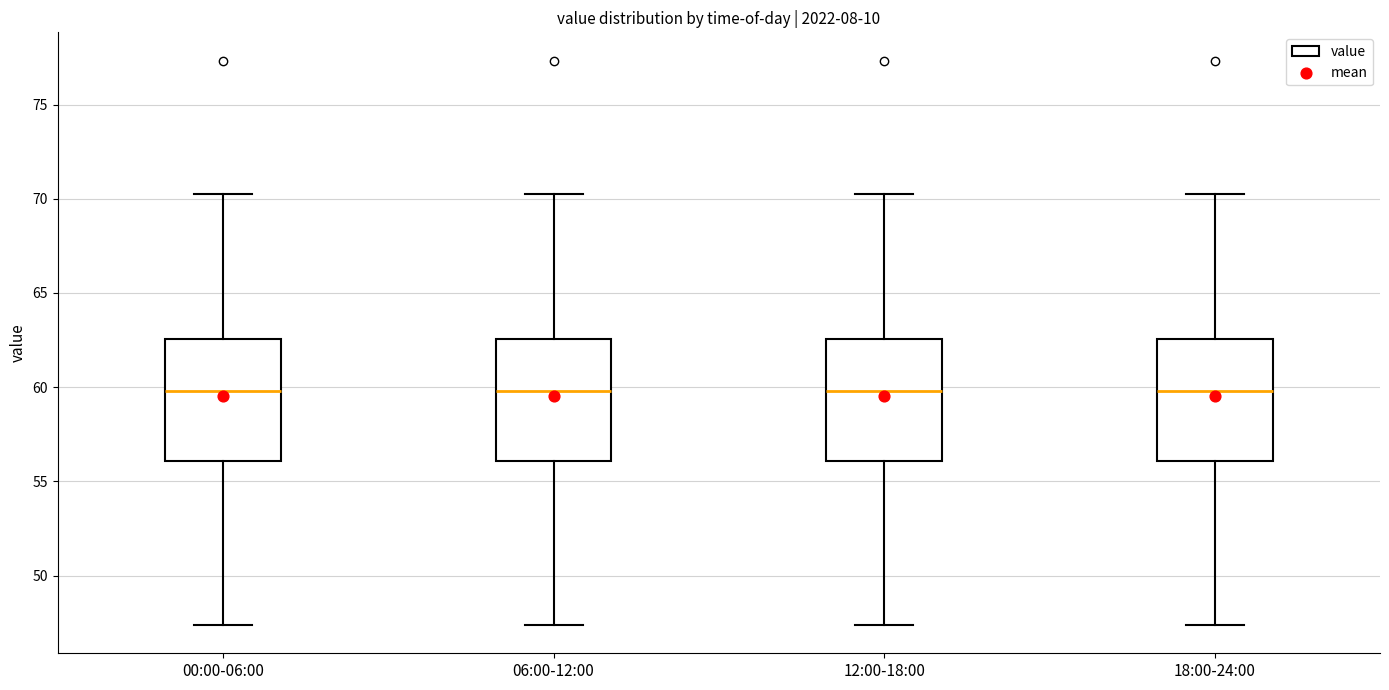

Reading left to right, read every box against the y-axis: the position of its median line, the range the box covers, and the ends of its whiskers. The values are not printed on the chart, so give them approximately, as read against the axis.

00:00-06:00: median 60.0, box 56.0 to 62.5, whiskers 47.5 to 70.5
06:00-12:00: median 60.0, box 56.0 to 62.5, whiskers 47.5 to 70.5
12:00-18:00: median 60.0, box 56.0 to 62.5, whiskers 47.5 to 70.5
18:00-24:00: median 60.0, box 56.0 to 62.5, whiskers 47.5 to 70.5